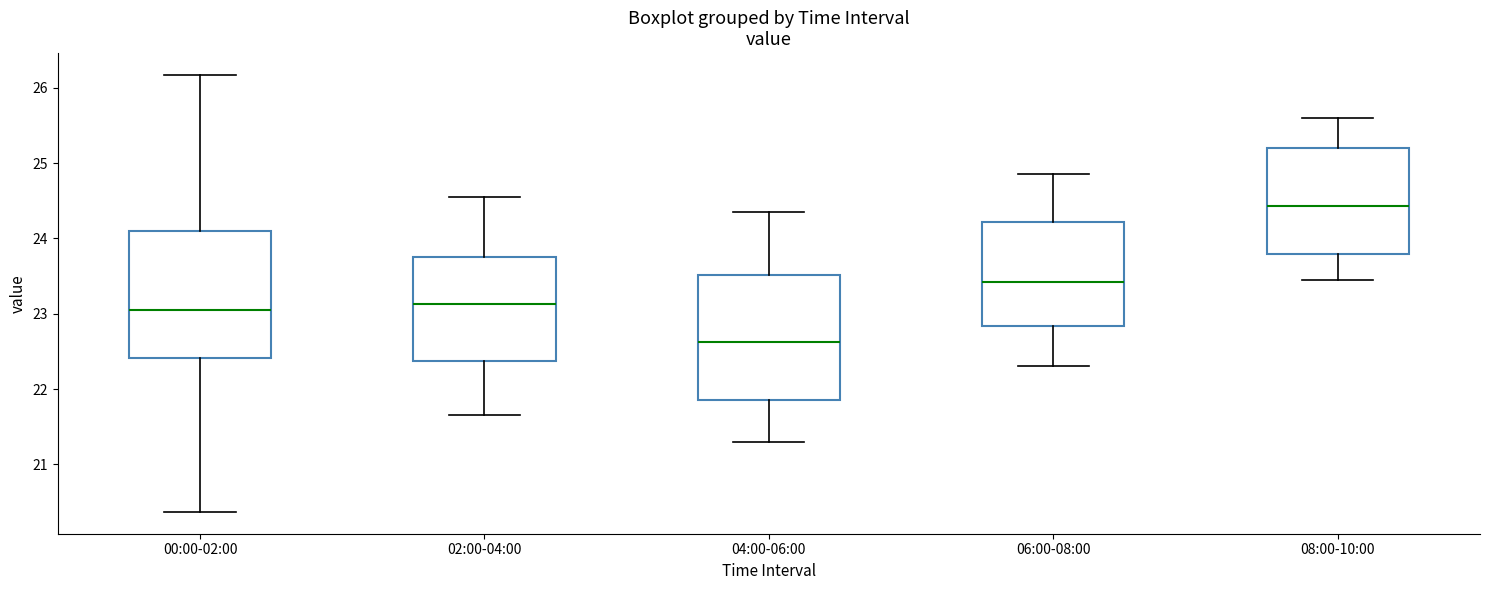

Reading left to right, read every box against the y-axis: the position of its median line, the range the box covers, and the ends of its whiskers. The values are not printed on the chart, so give them approximately, as read against the axis.

00:00-02:00: median 23.1, box 22.4 to 24.1, whiskers 20.4 to 26.2
02:00-04:00: median 23.1, box 22.4 to 23.8, whiskers 21.7 to 24.6
04:00-06:00: median 22.6, box 21.9 to 23.5, whiskers 21.3 to 24.4
06:00-08:00: median 23.4, box 22.8 to 24.2, whiskers 22.3 to 24.9
08:00-10:00: median 24.4, box 23.8 to 25.2, whiskers 23.5 to 25.6